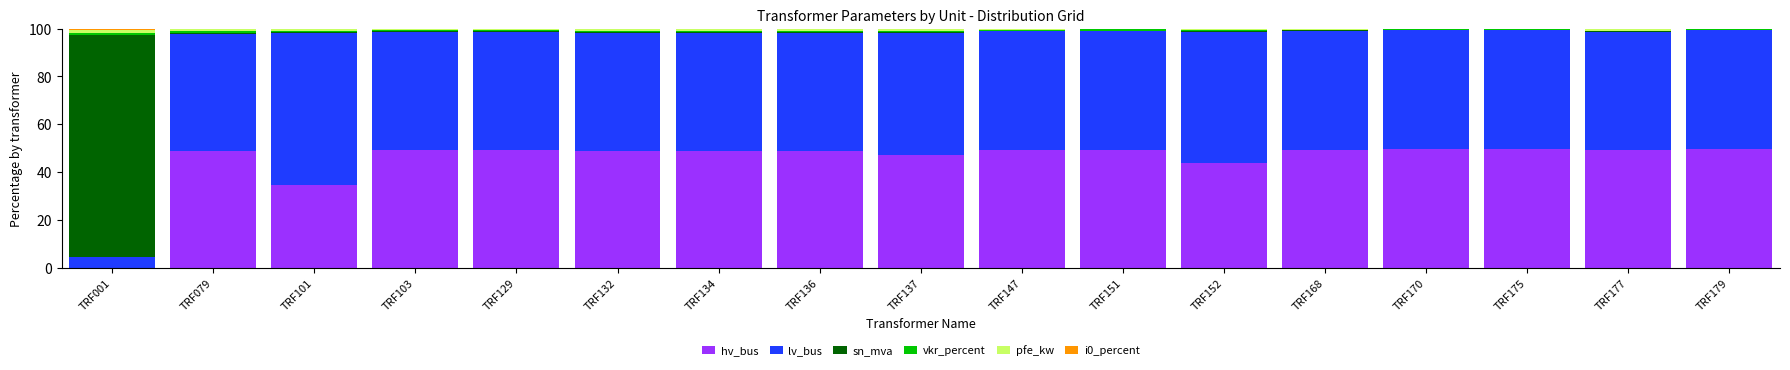

What is the sum of all hv_bus values?

765.2